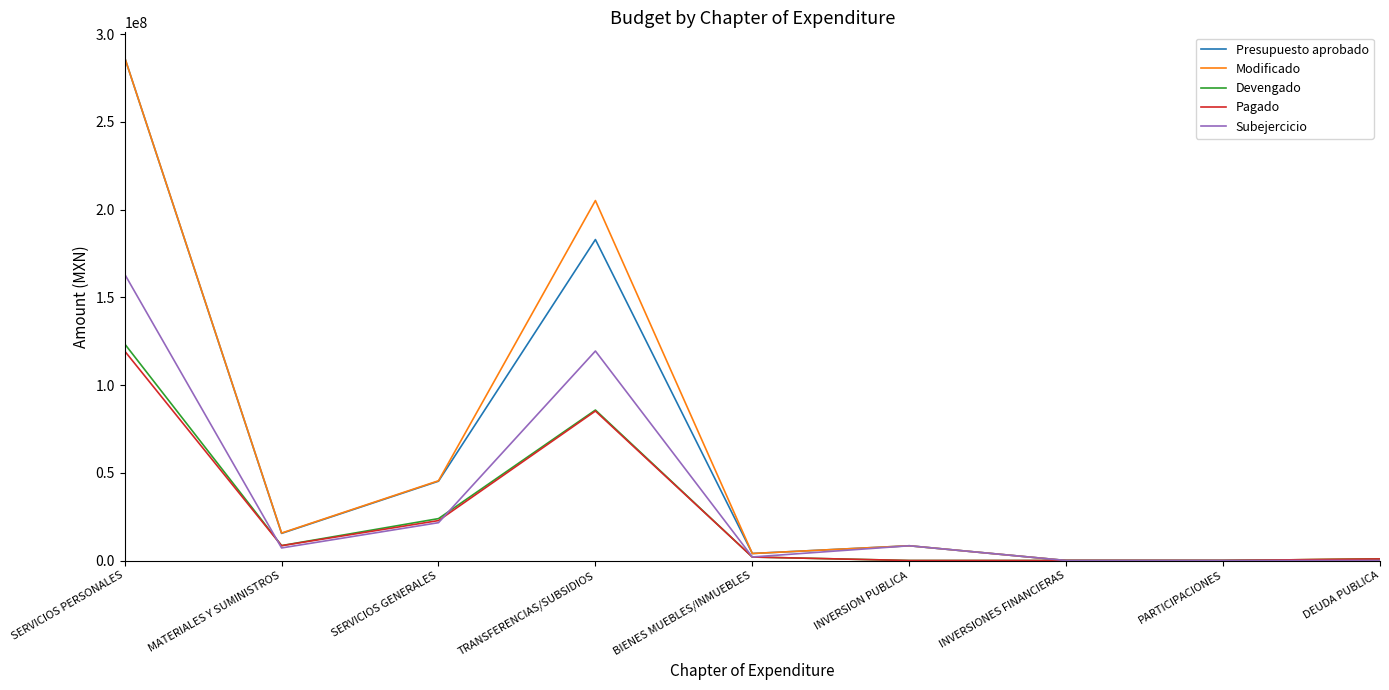

At which label does Subejercicio reach its peak?

SERVICIOS PERSONALES